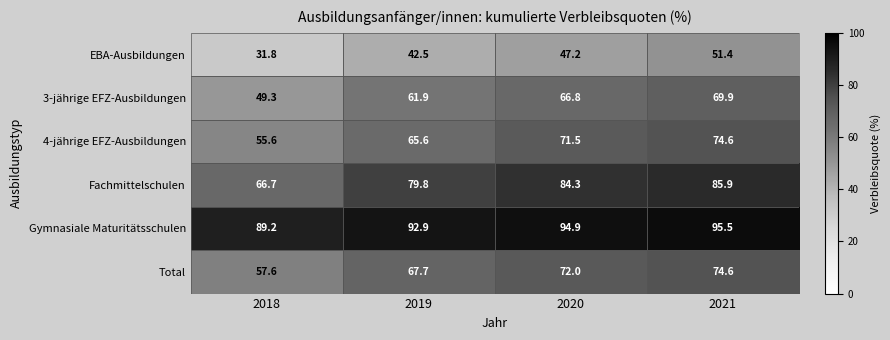

At which category is the sum across all series the highest?

2021